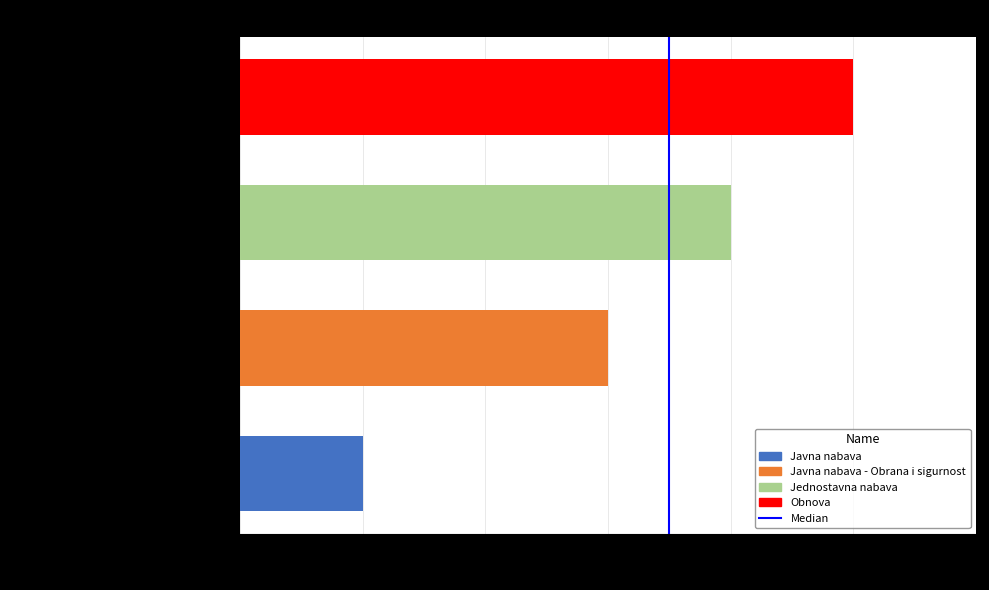

The value at Javna nabava - Obrana i sigurnost is 1. True or false?

False